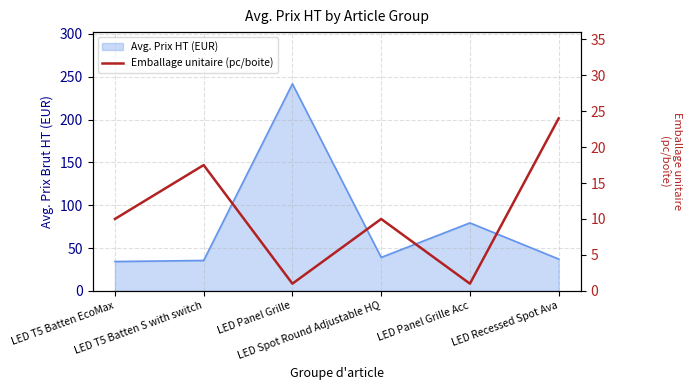

How many lines are shown in the chart?

1